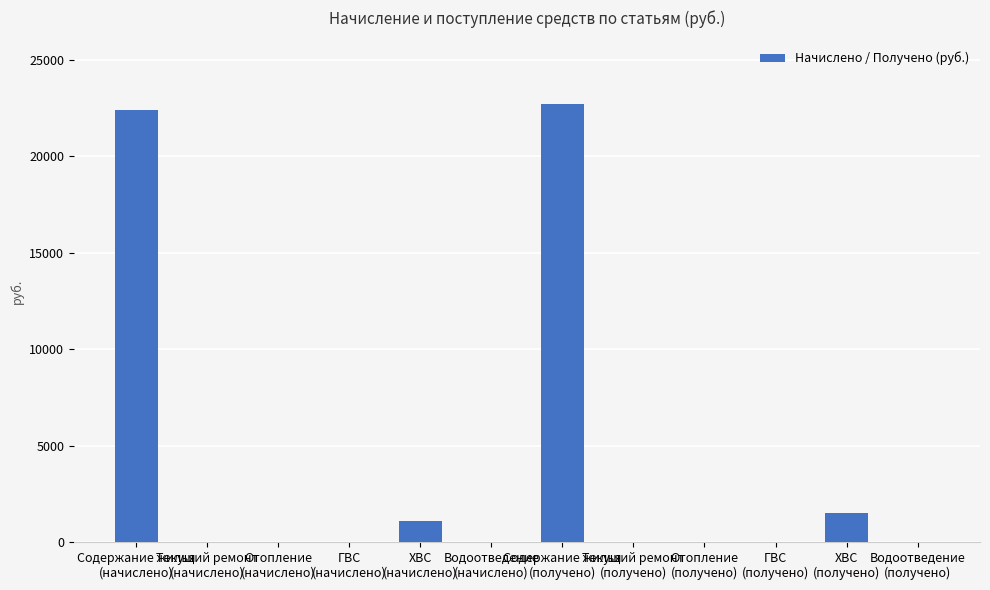

Count the number of data series in this chart.

1